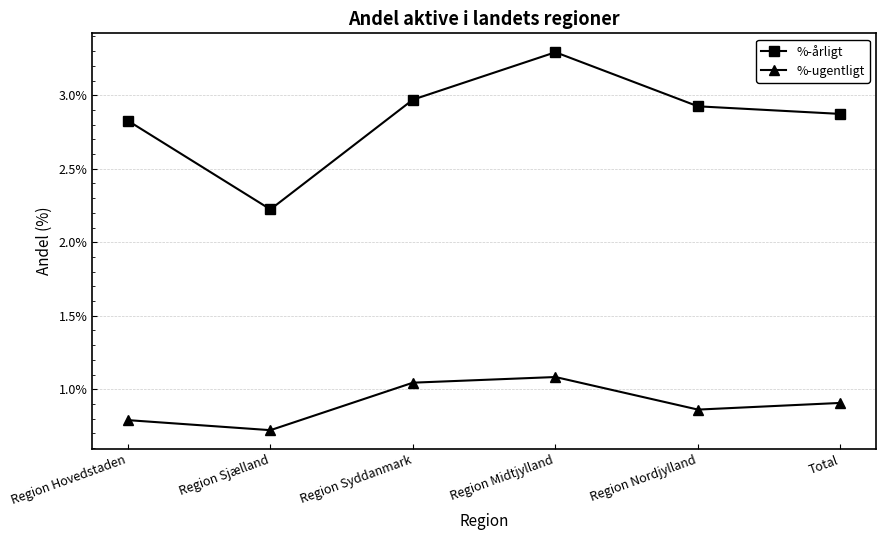

What is the sum of all %-ugentligt values?

5.4